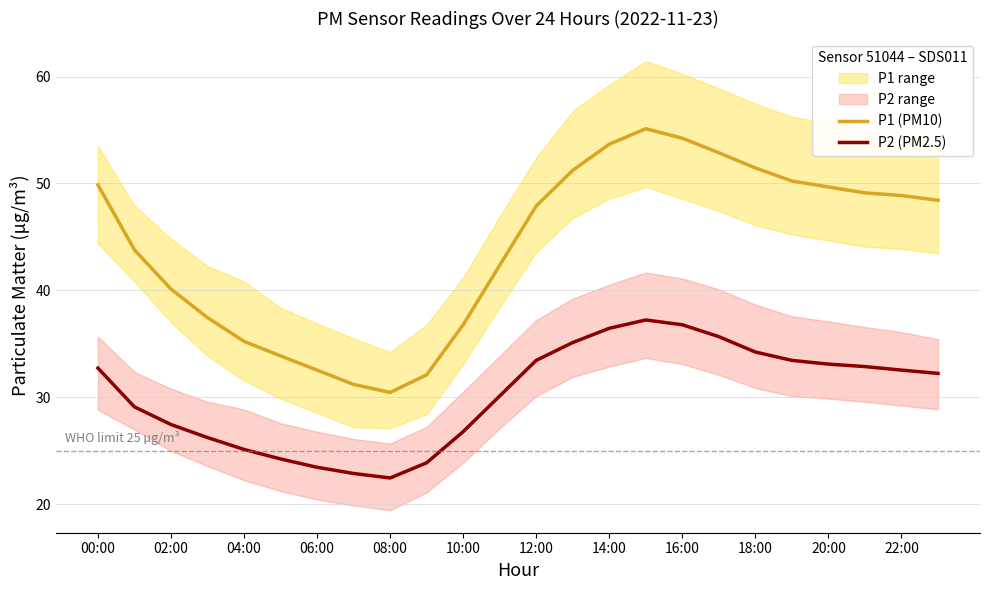

Reading left to right, what are all the values shown in this chart?

P1 (PM10): 49.9	43.8	40.1	37.5	35.2	33.9	32.5	31.2	30.4	32.1	36.8	42.3	47.9	51.2	53.7	55.1	54.2	52.9	51.5	50.2	49.7	49.1	48.9	48.4
P2 (PM2.5): 32.7	29.1	27.4	26.2	25.1	24.2	23.4	22.9	22.4	23.9	26.8	30.1	33.5	35.1	36.5	37.2	36.8	35.7	34.2	33.5	33.1	32.9	32.5	32.2